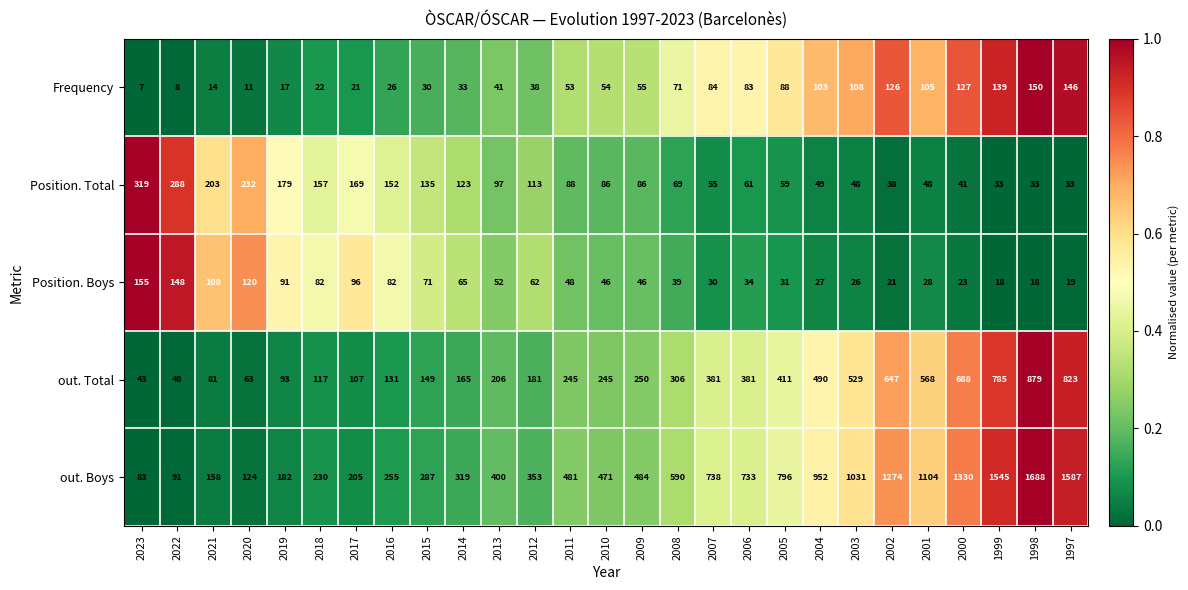

What is the highest value of the out. Boys series?

1688